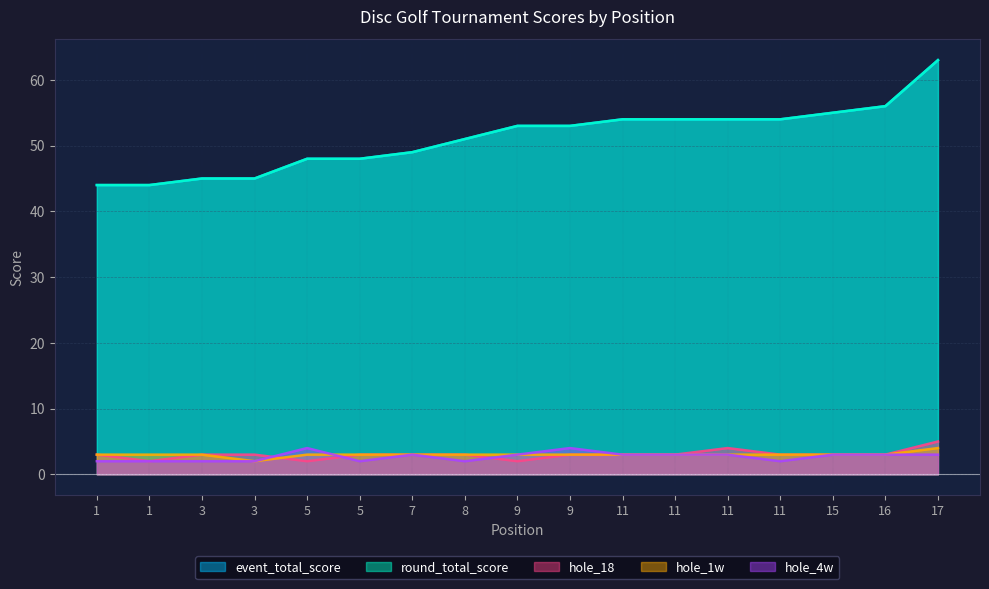

What is the difference between the highest and lowest values at 7?

46